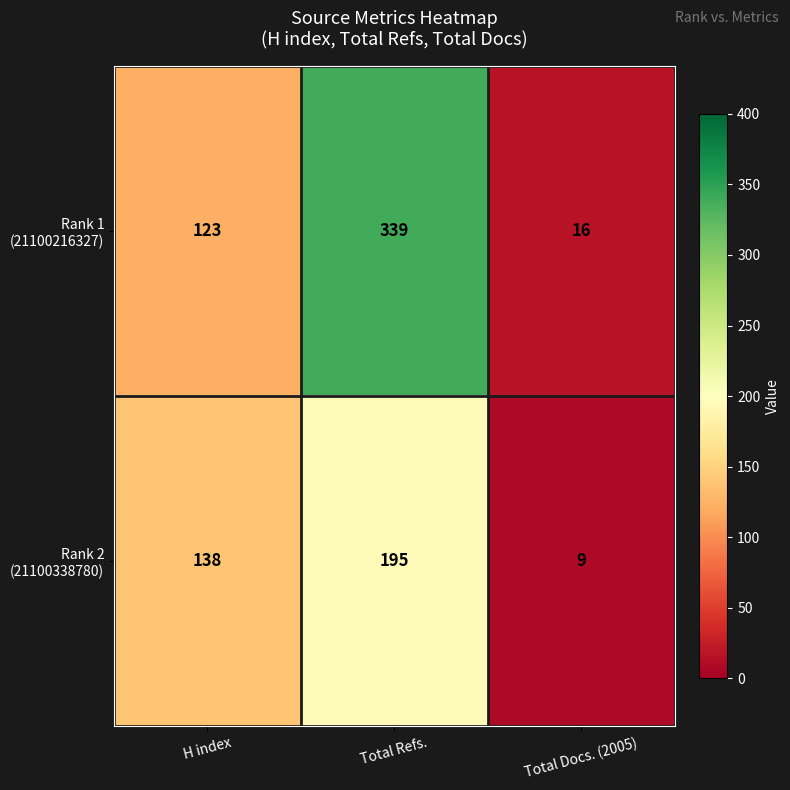

Which category has the lowest value across all series?

Total Docs. (2005)